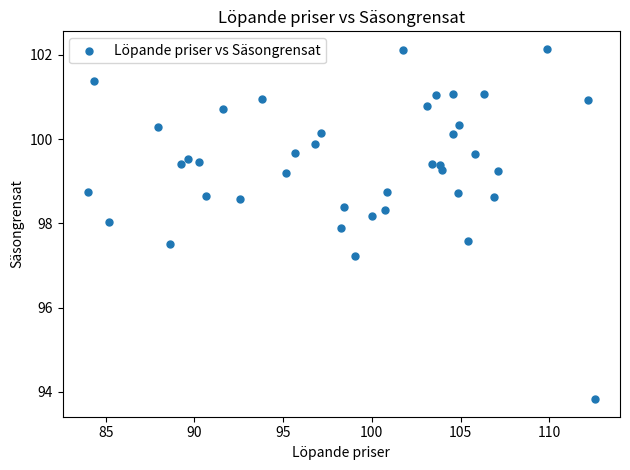

What is the range of Y values (max minus min)?

8.3